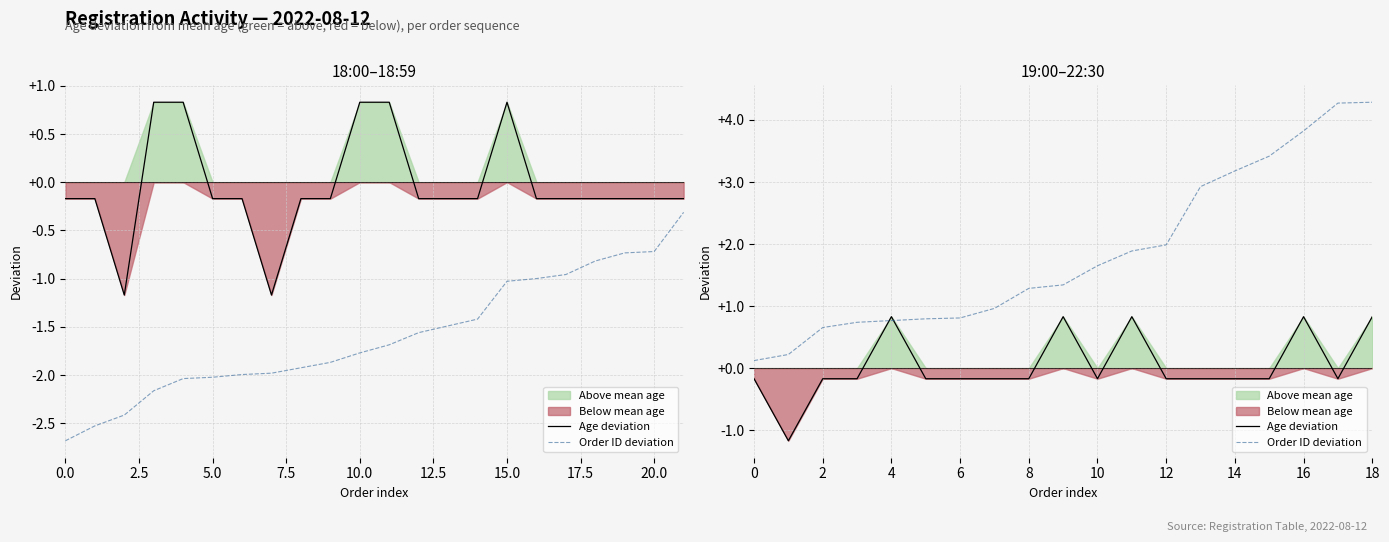

Read the Age deviation value at 11.

0.8